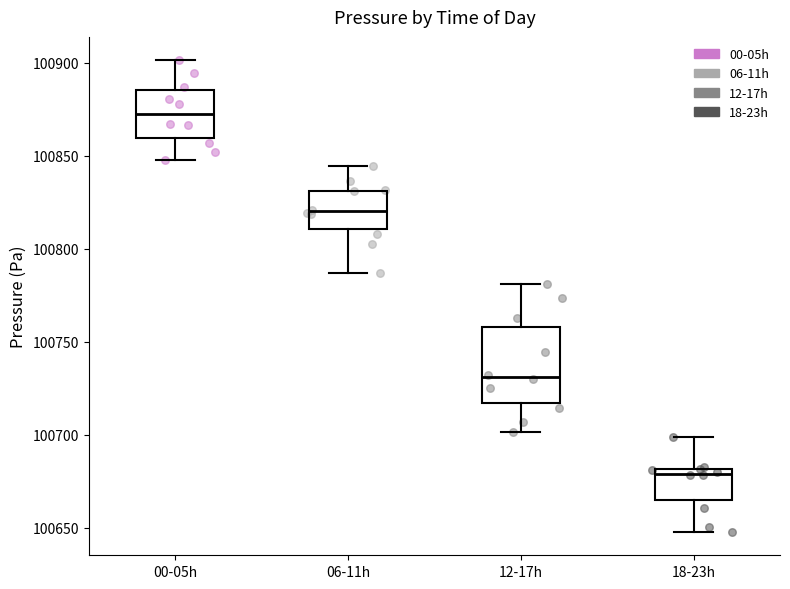

Where is the upper edge of the box for 18-23h on the y-axis? The values are not printed on the chart, so give them approximately, as read against the axis.

100680